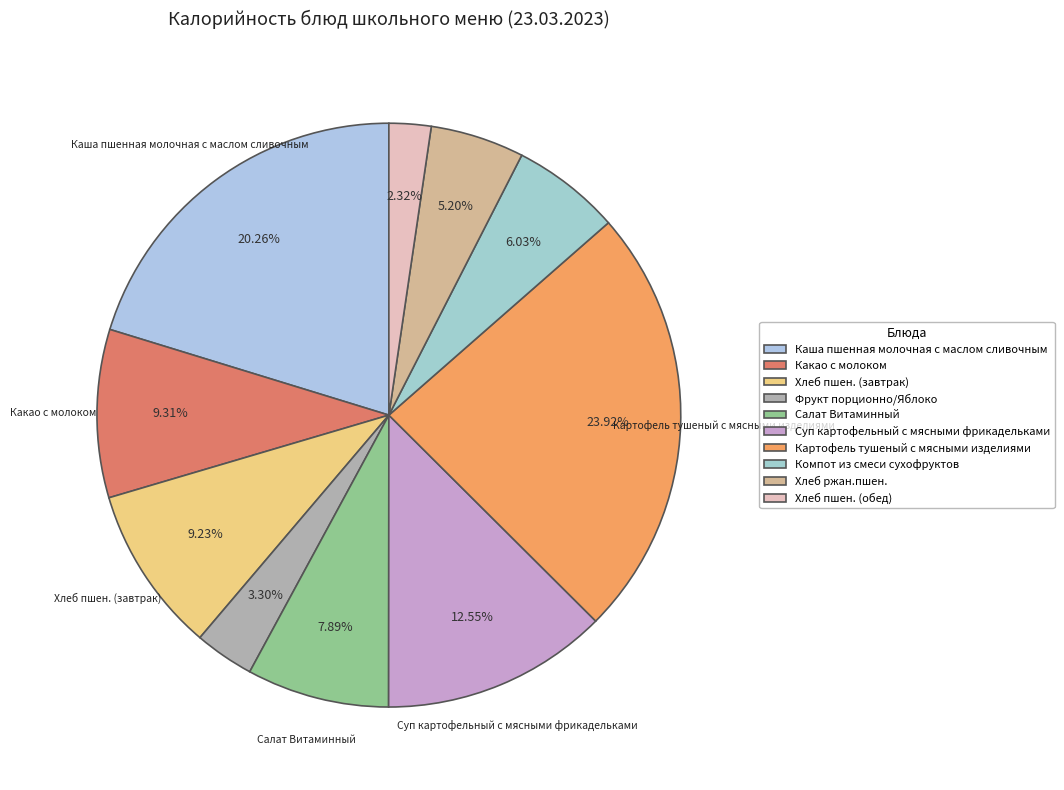

How many segments does this pie chart have?

10